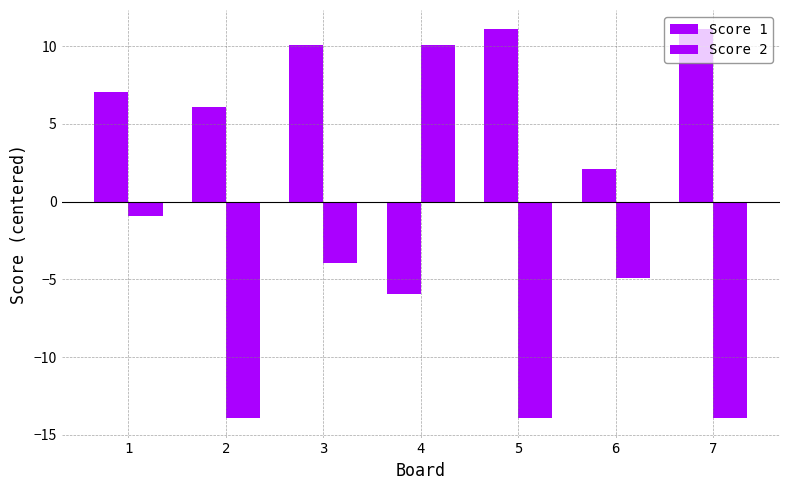

Does the chart contain stacked bars?

No